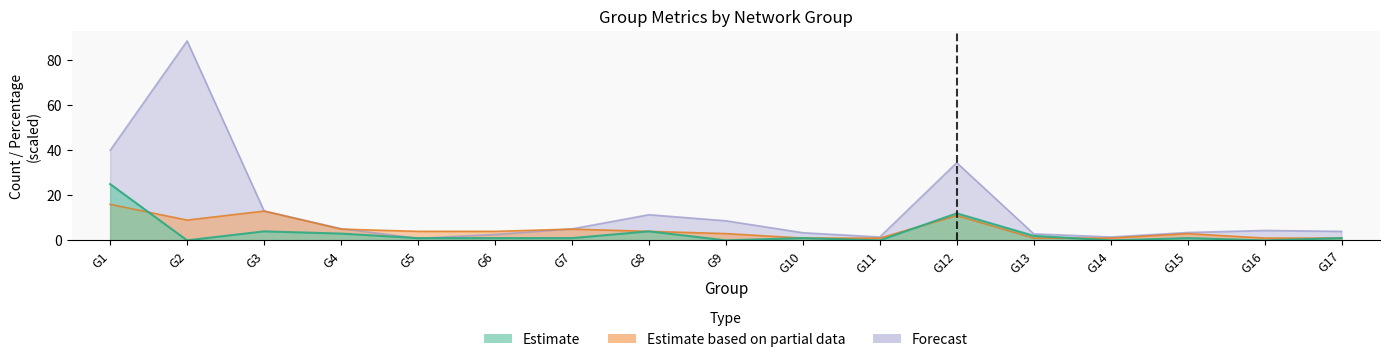

What is the difference between the Group Content Word Count values at G9 and G3?

4.4